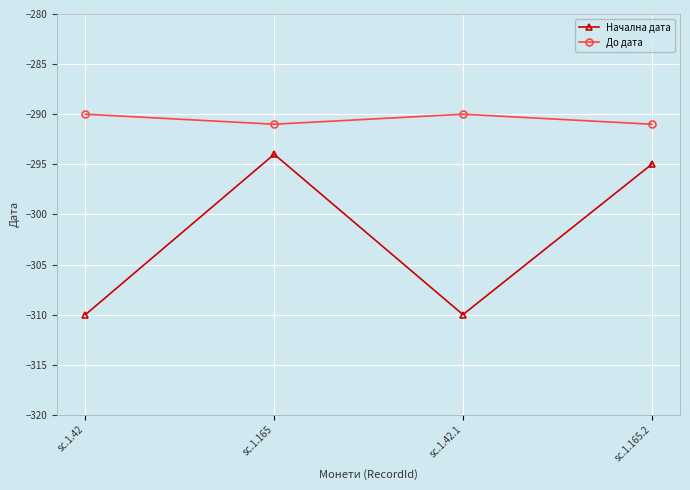

Rank the series at sc.1.42.1 from lowest to highest value.

Начална дата, До дата